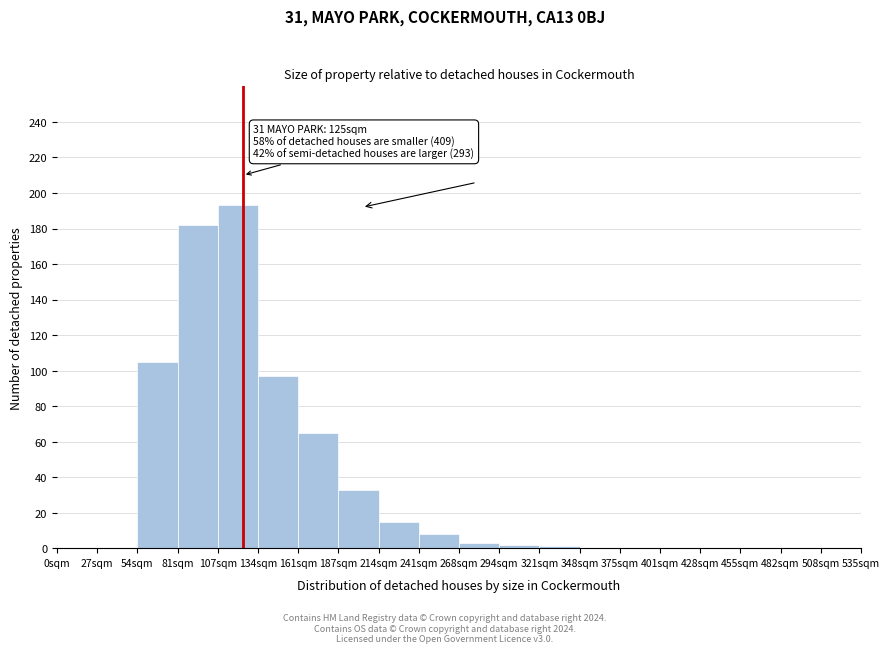

Over which range of the x-axis is the bar tallest?

108 to 135